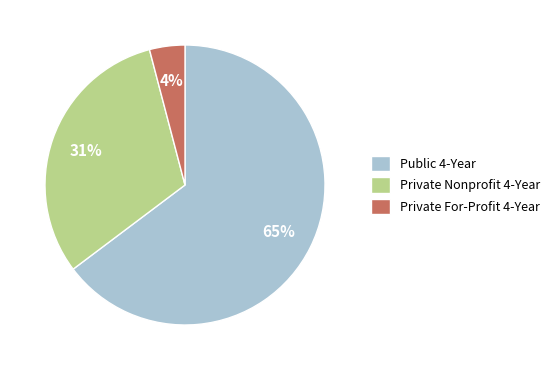

Rank the categories by value from highest to lowest.

Public 4-Year, Private Nonprofit 4-Year, Private For-Profit 4-Year